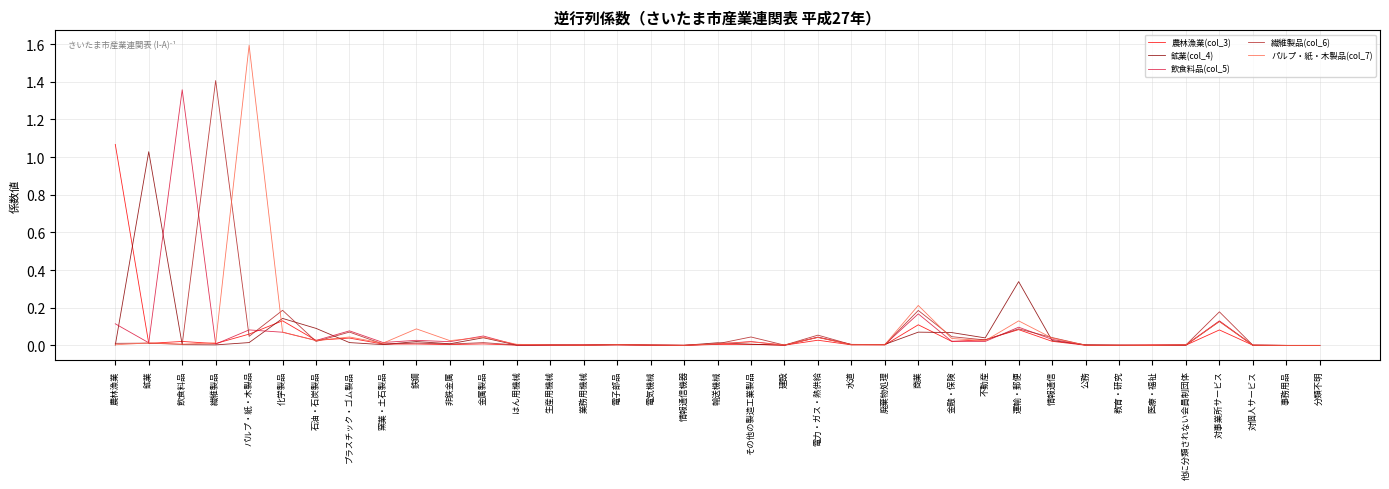

What position from the left is 分類不明?

37